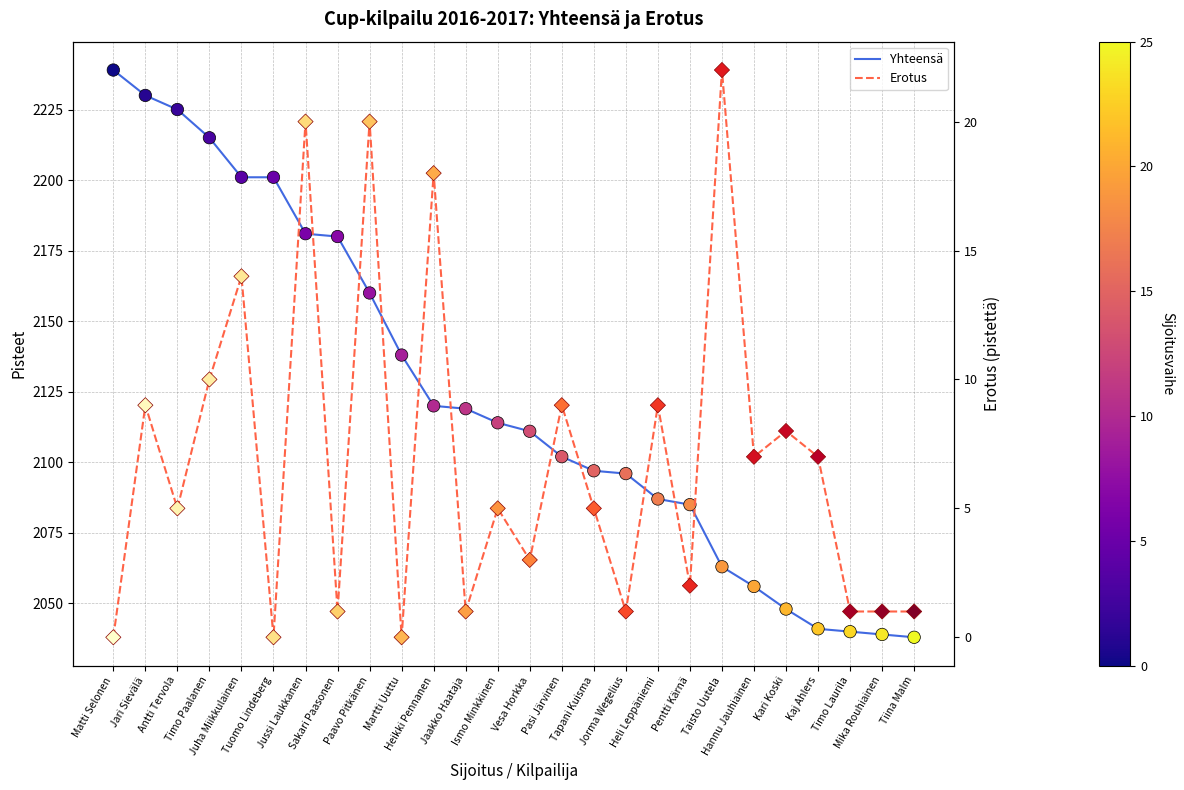

Which series reaches the maximum Y coordinate?

Yhteensä